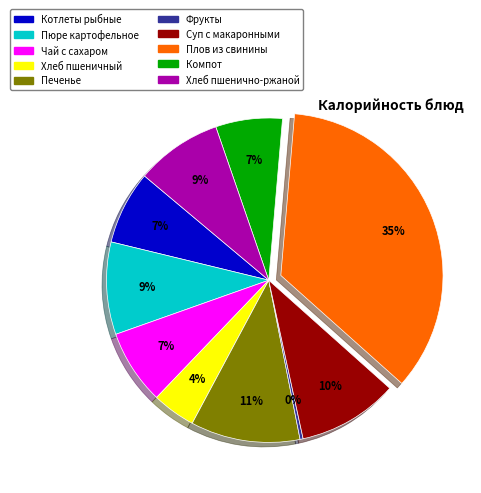

Which category has the biggest portion of the pie?

Плов из свинины